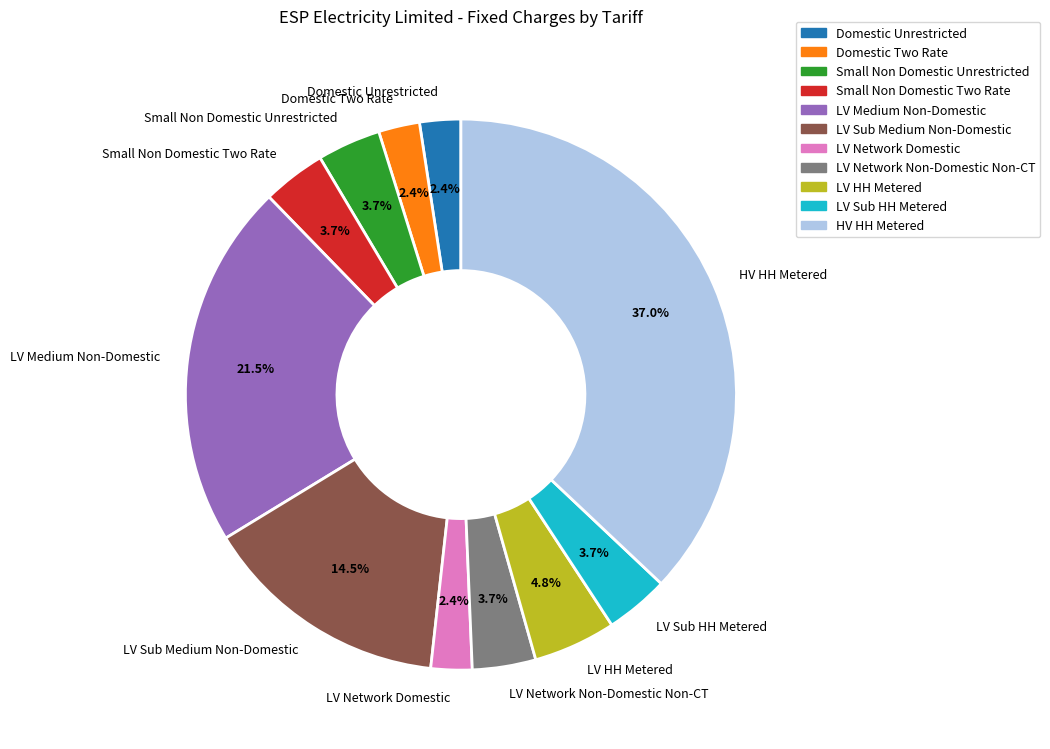

Which has a higher value, LV Network Domestic or LV HH Metered?

LV HH Metered